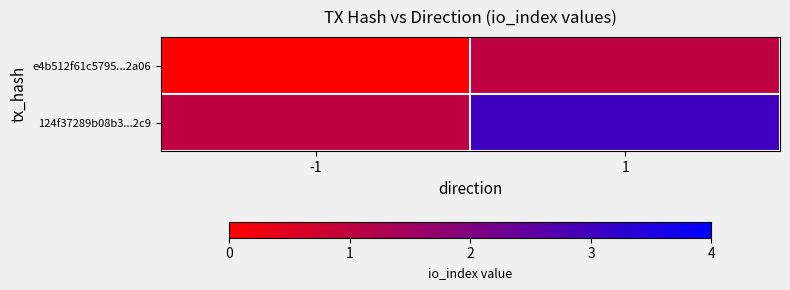

Reading left to right, what are all the values shown in this chart?

e4b512f61c5795...2a06: -1=-1	1=1
124f37289b08b3...2c9: -1=1	1=3